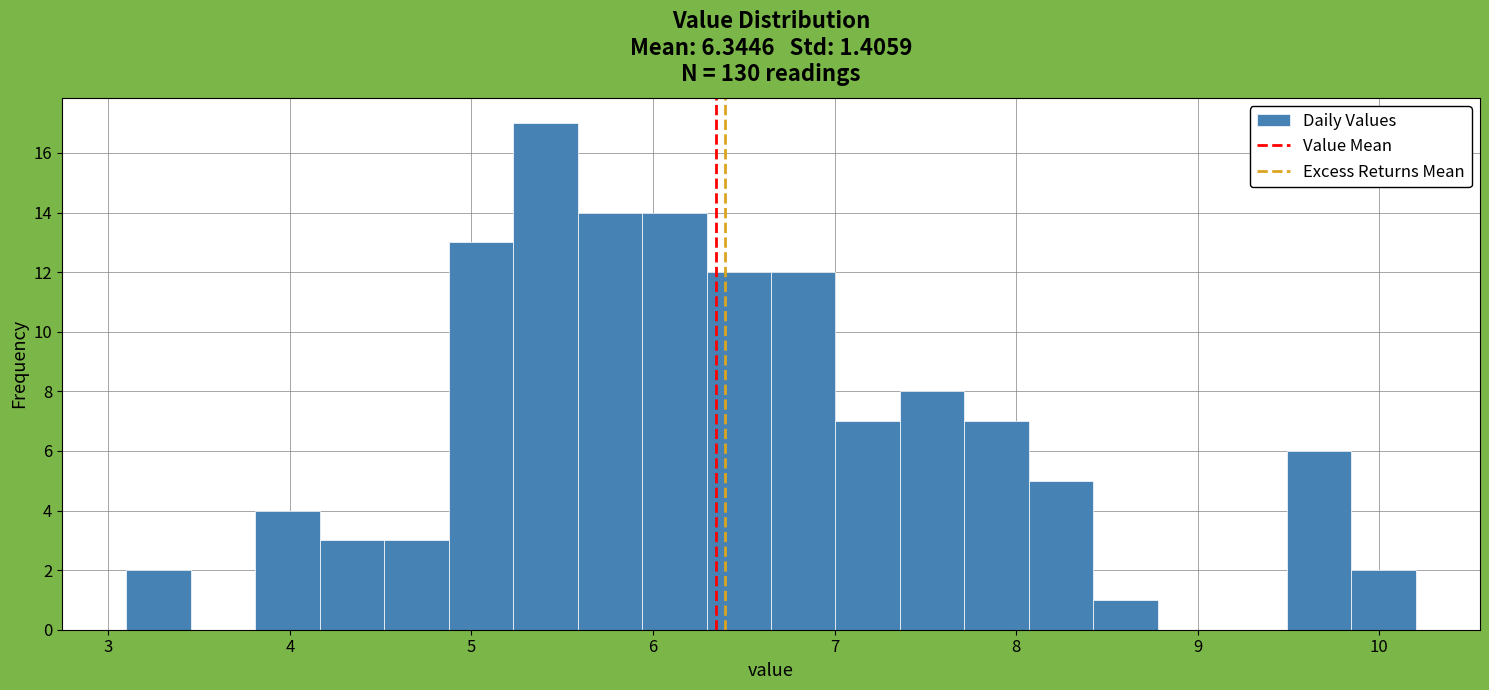

Read against the x-axis, roughly where is the centre of the tallest bar?

5.4